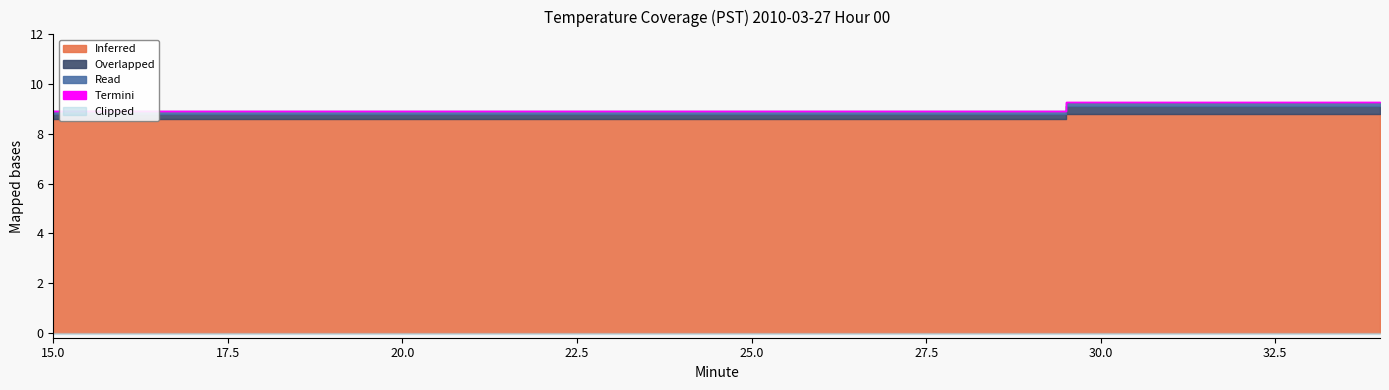

What is the total value across all series at 32?

9.2